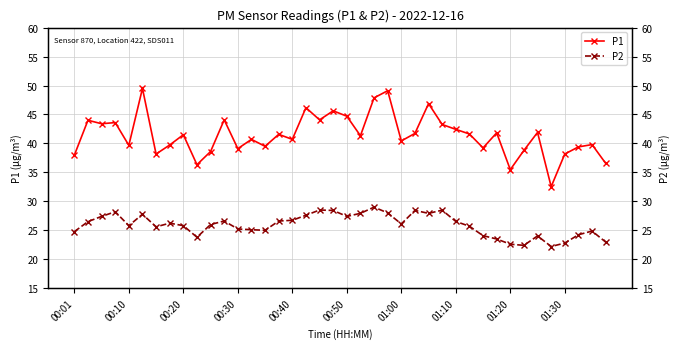

What is the difference between the maximum and minimum values in the P2 series?

6.8